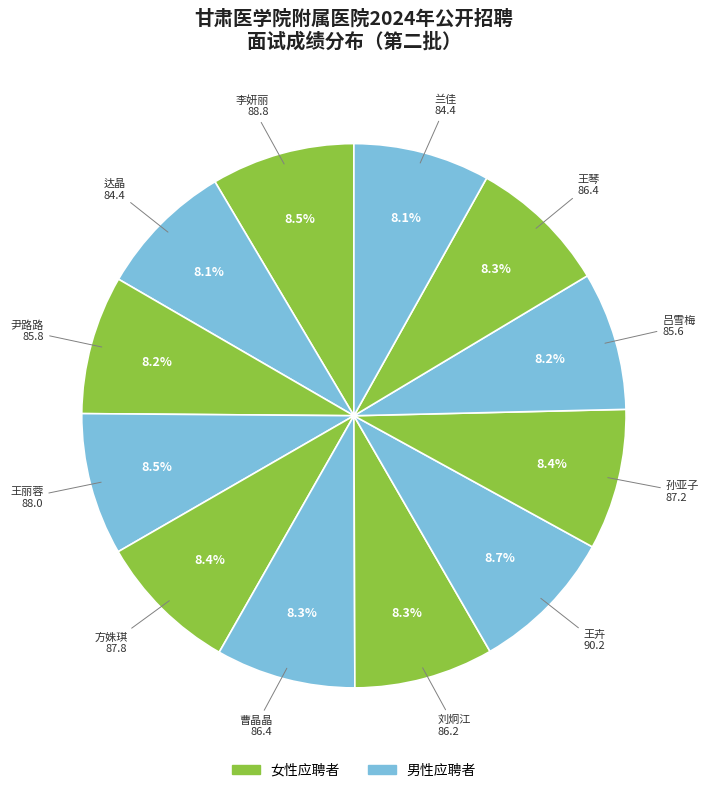

How many slices are in this pie chart?

12